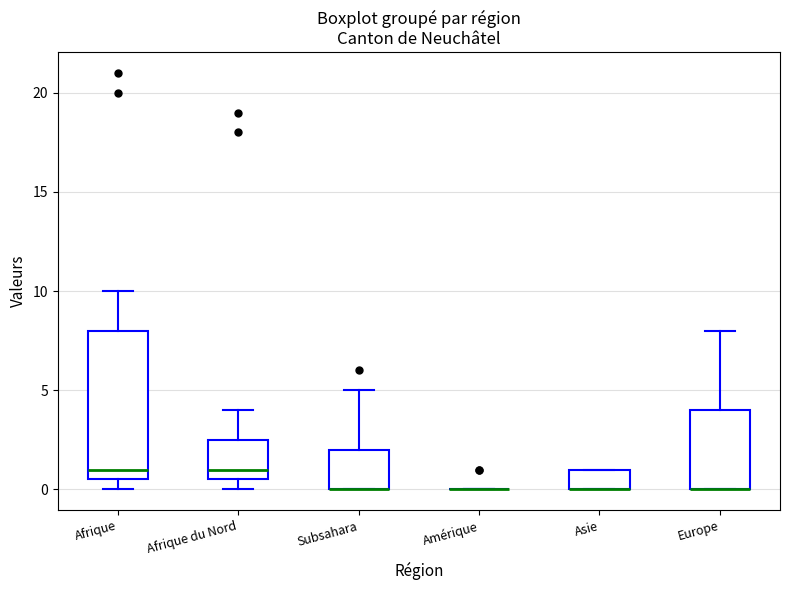

Reading left to right, read every box against the y-axis: the position of its median line, the range the box covers, and the ends of its whiskers. The values are not printed on the chart, so give them approximately, as read against the axis.

Afrique: median 1.0, box 0.5 to 8.0, whiskers 0.0 to 10.0
Afrique du Nord: median 1.0, box 0.5 to 2.5, whiskers 0.0 to 4.0
Subsahara: median 0.0 (drawn on the box's lower edge), box 0.0 to 2.0, whiskers 0.0 to 5.0
Amérique: box collapsed to a line at 0.0, whiskers 0.0 to 0.0
Asie: median 0.0 (drawn on the box's lower edge), box 0.0 to 1.0, whiskers 0.0 to 1.0
Europe: median 0.0 (drawn on the box's lower edge), box 0.0 to 4.0, whiskers 0.0 to 8.0